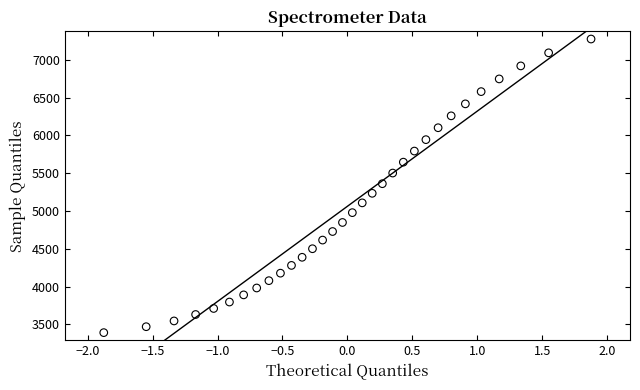

What is the range of Y values (max minus min)?

3883.1